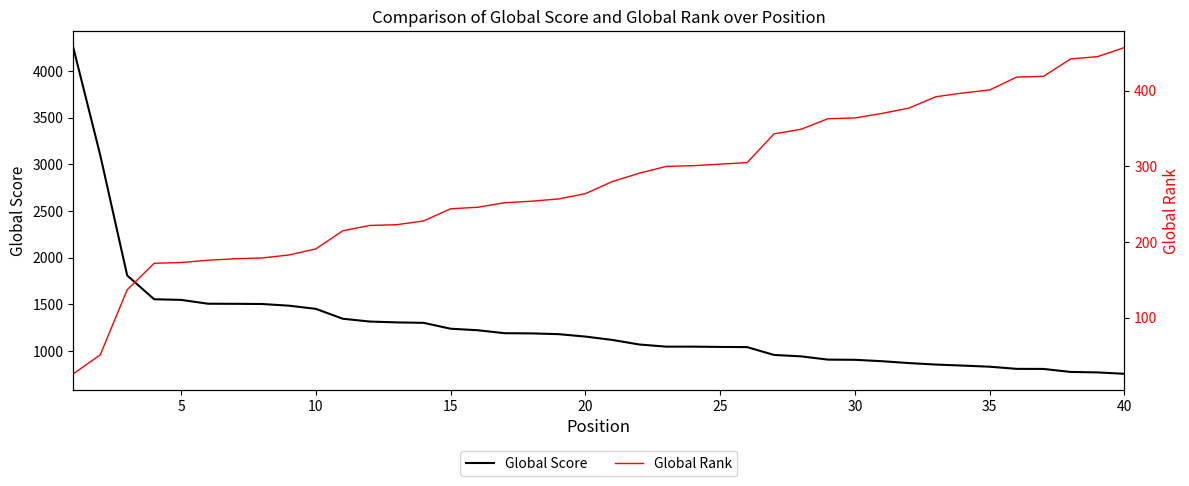

How many distinct data groups are displayed?

2